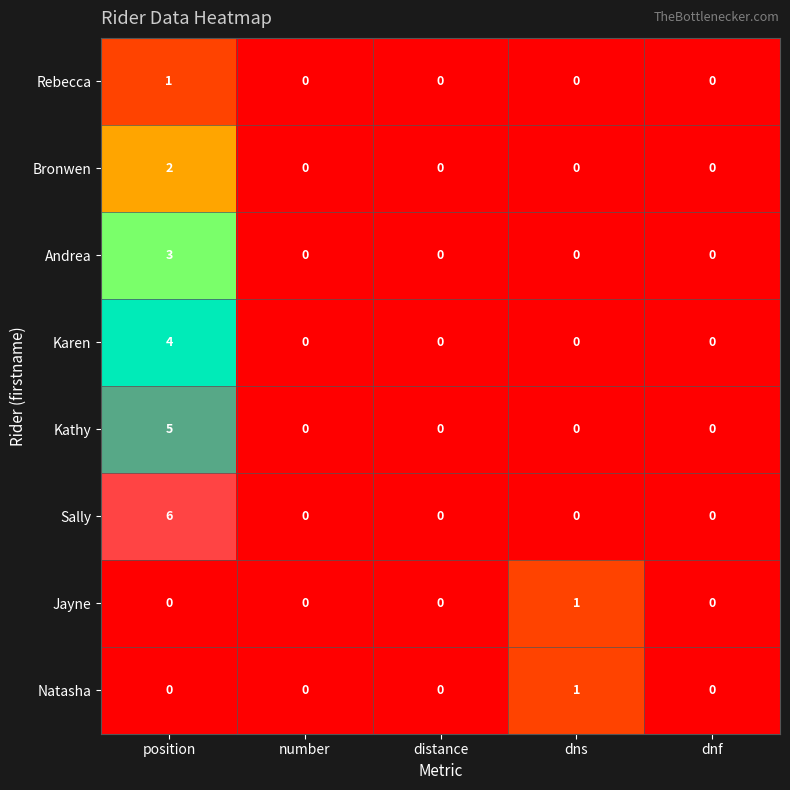

How many data points in Sally are above 0?

1